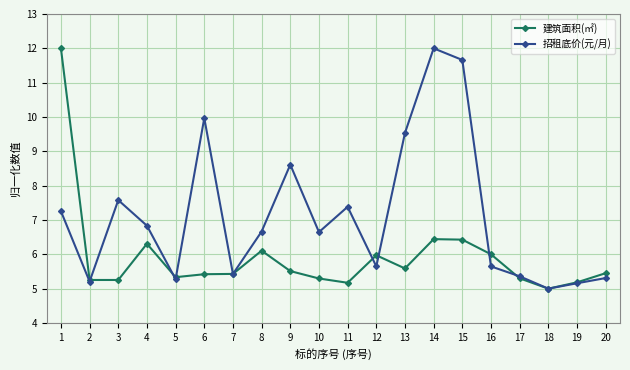

True or false: 建筑面积(㎡) and 招租底价(元/月) cross at least once.

True